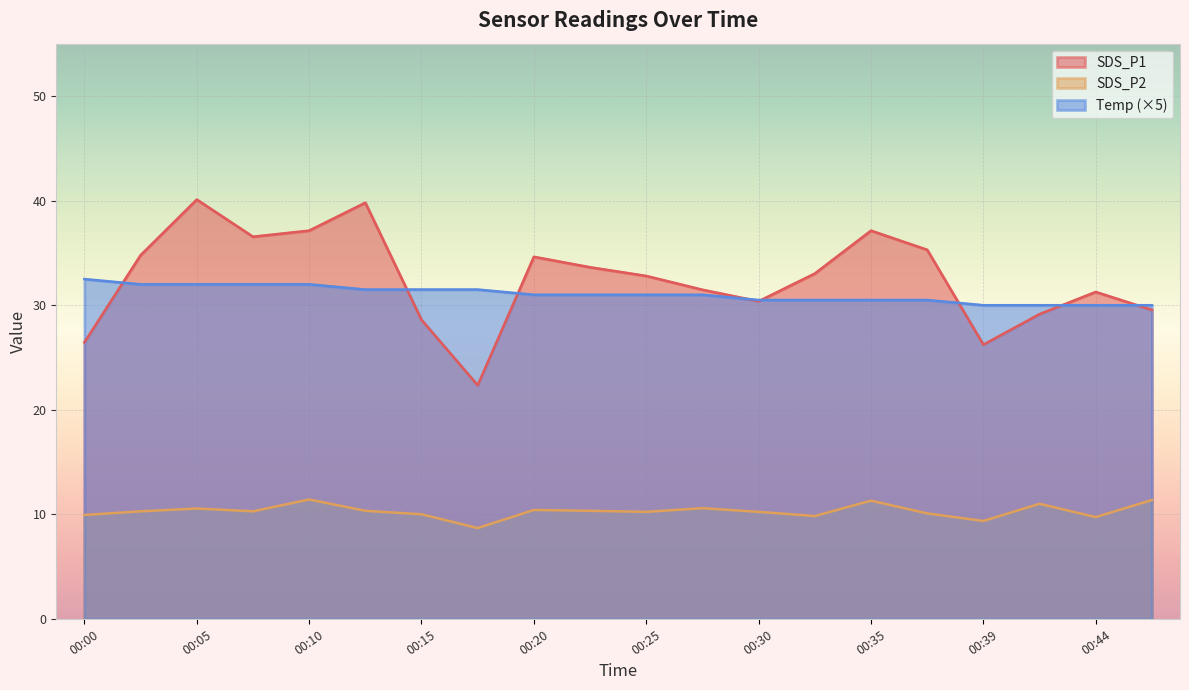

Does the chart display data point markers on the line(s)?

No